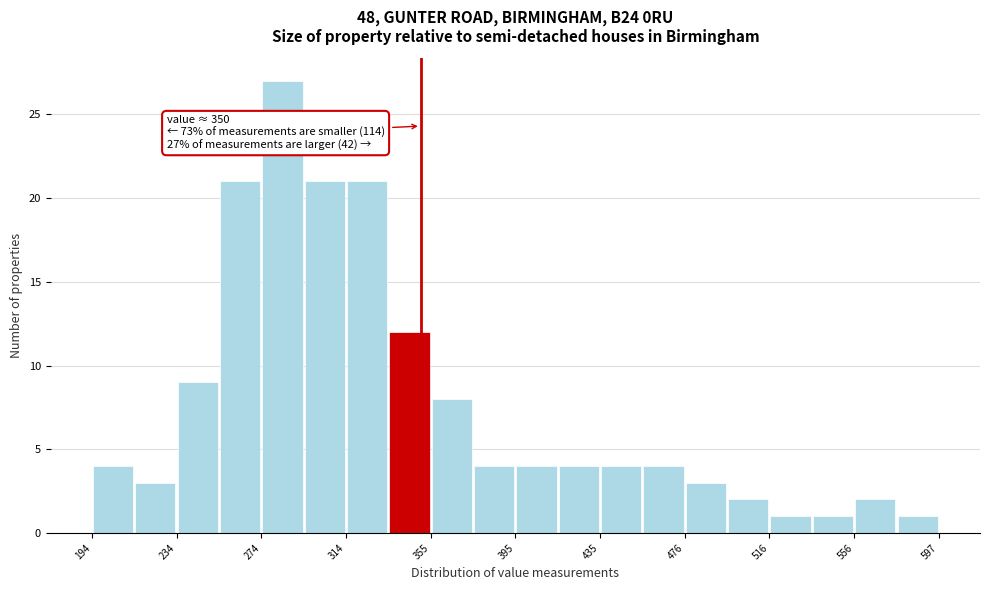

Over which range of the x-axis is the bar tallest?

275 to 295